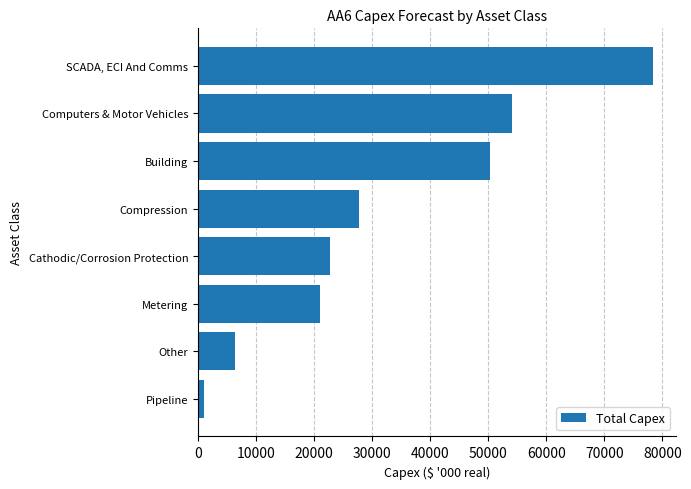

The value at Building is 50311.8. True or false?

True